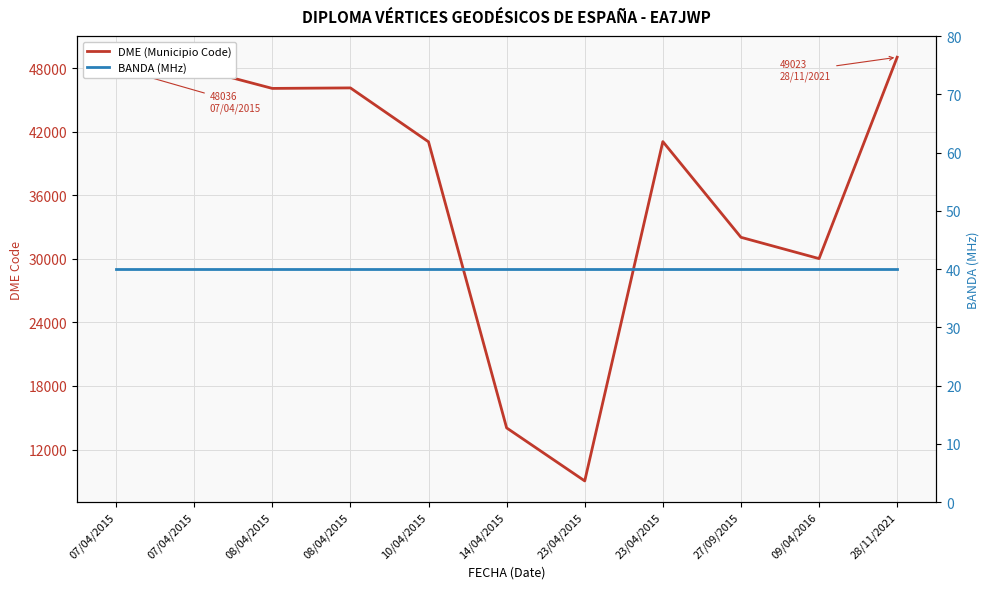

What is the minimum value for BANDA (MHz)?

40